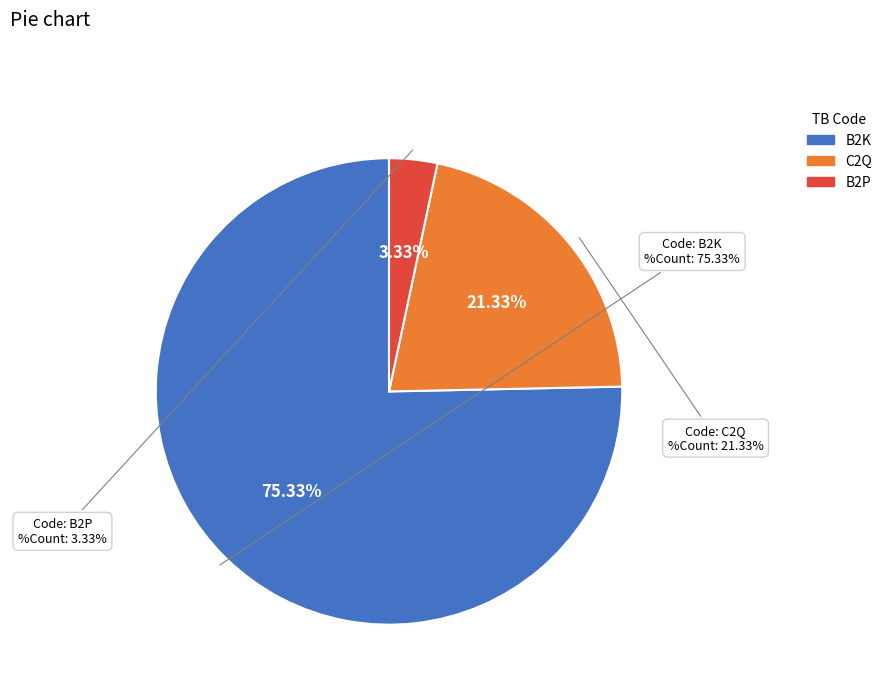

Does C2Q represent more than half of the total?

No